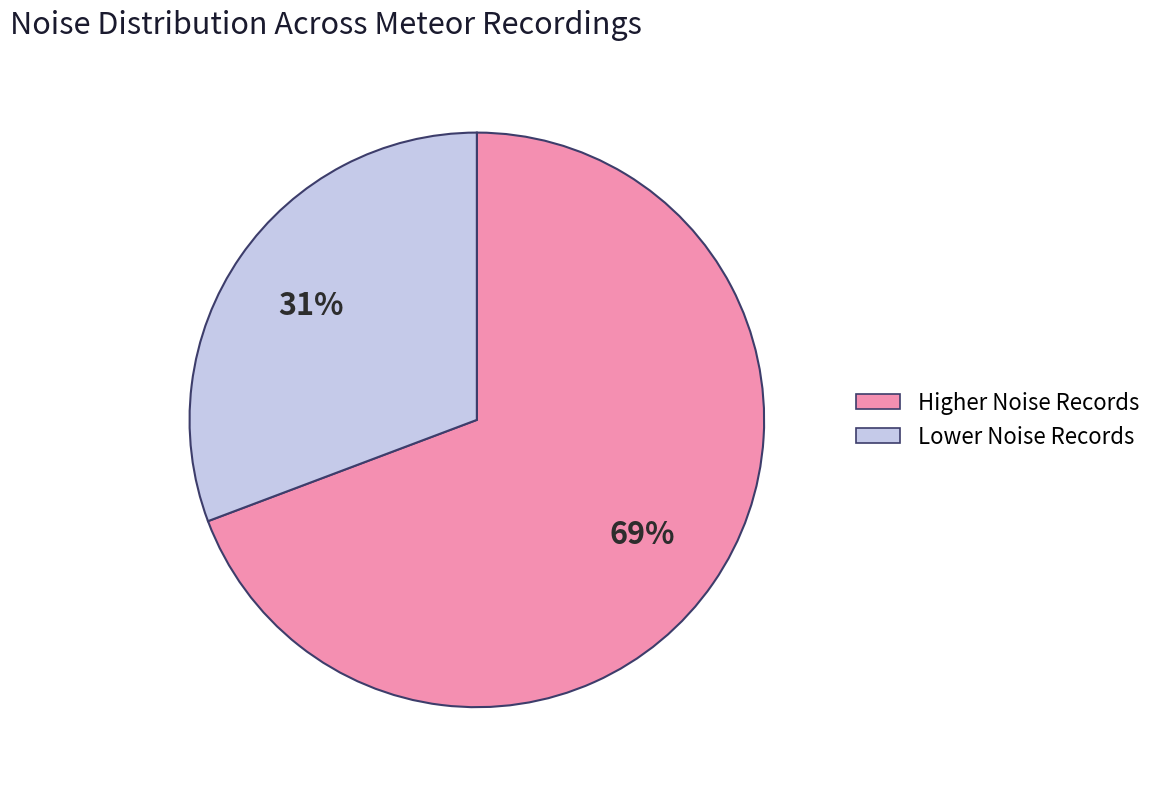

To the nearest percent, what is the average slice percentage?

50%